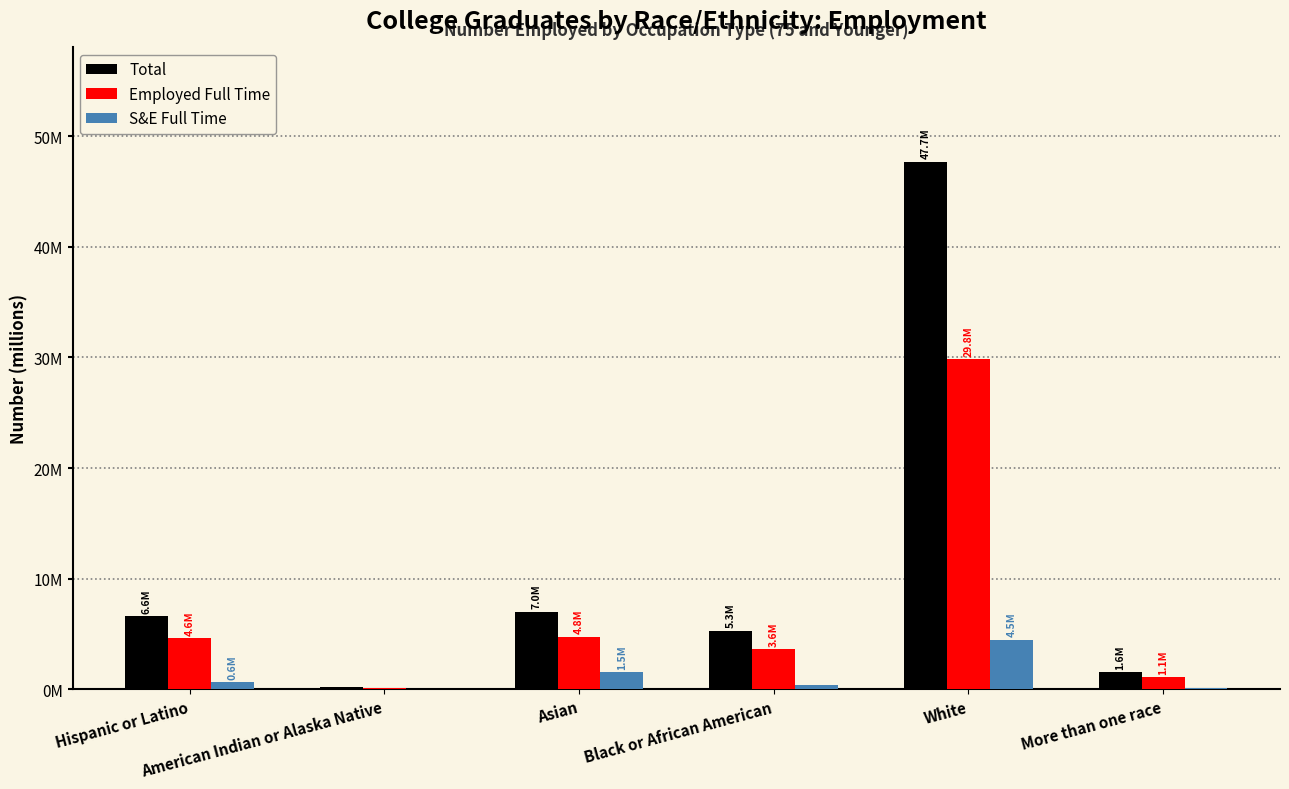

Are the bars horizontal?

No